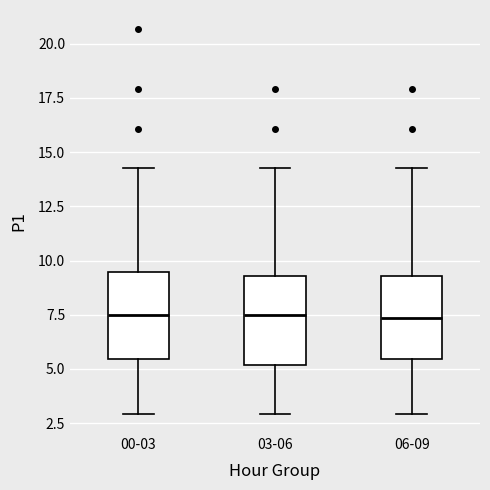

Reading left to right, transcribe this box plot: for each box, give where its median line is, the range the box spans, and where its two whiskers end, as read against the y-axis. The values are not printed on the chart, so give them approximately, as read against the axis.

00-03: median 7.5, box 5.5 to 9.5, whiskers 3.0 to 14.5
03-06: median 7.5, box 5.0 to 9.5, whiskers 3.0 to 14.5
06-09: median 7.5, box 5.5 to 9.5, whiskers 3.0 to 14.5